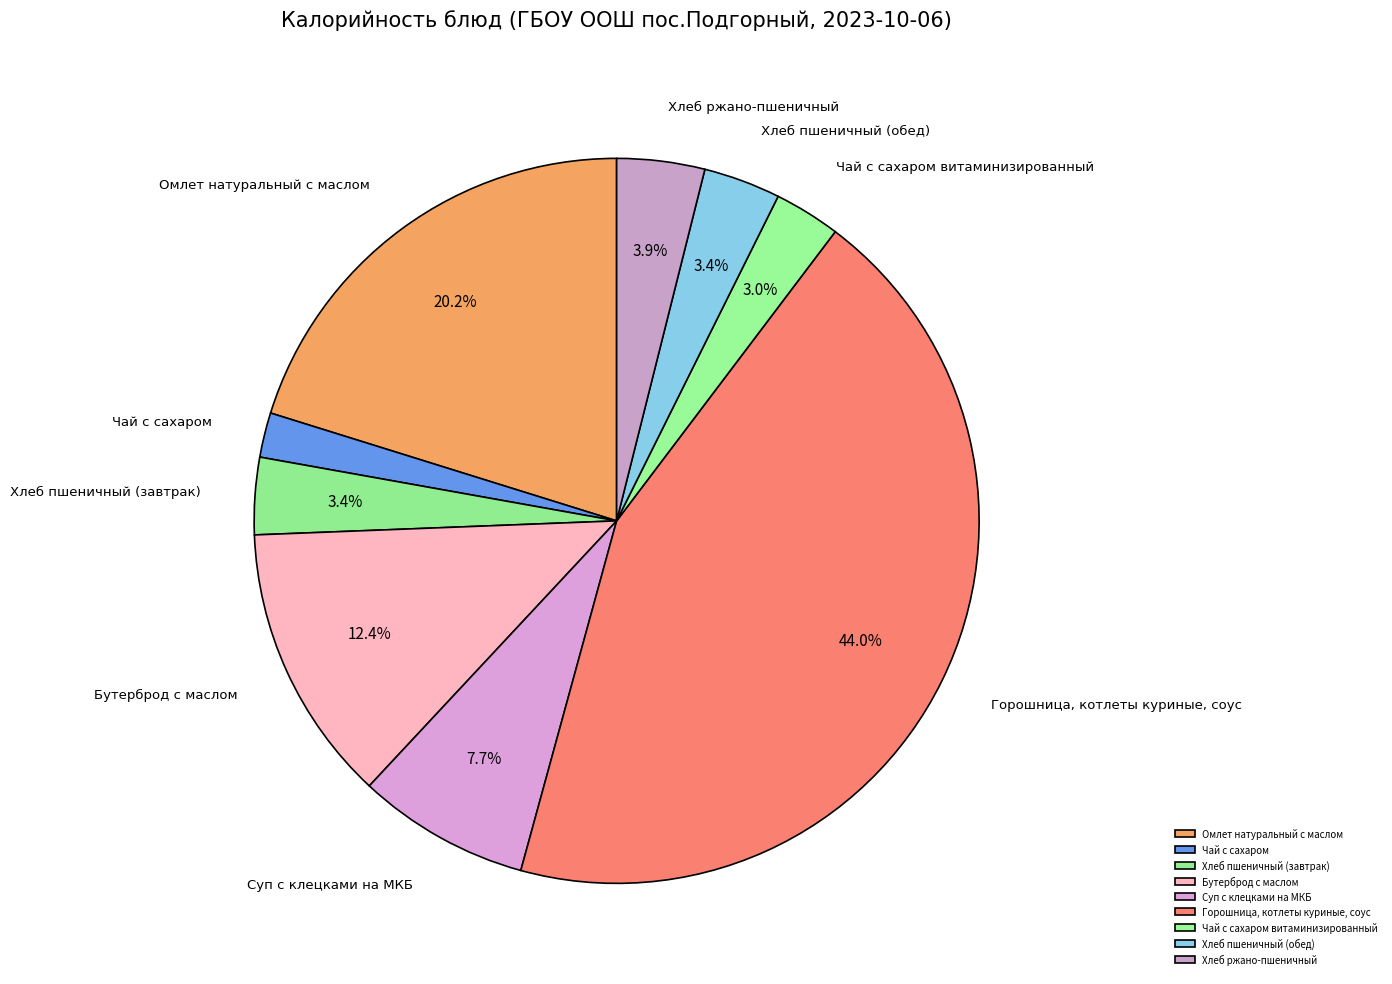

To the nearest percent, what is the difference between the largest and smallest slice percentages?

42%